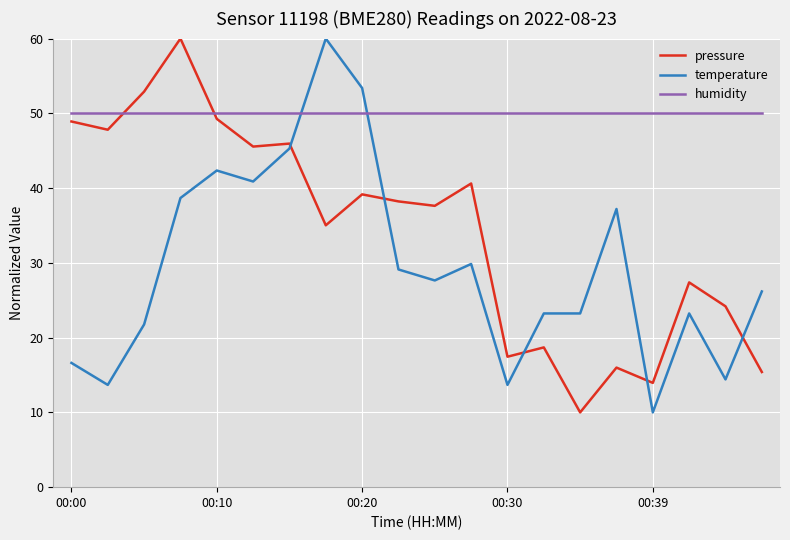

How many times do temperature and humidity cross each other?

2